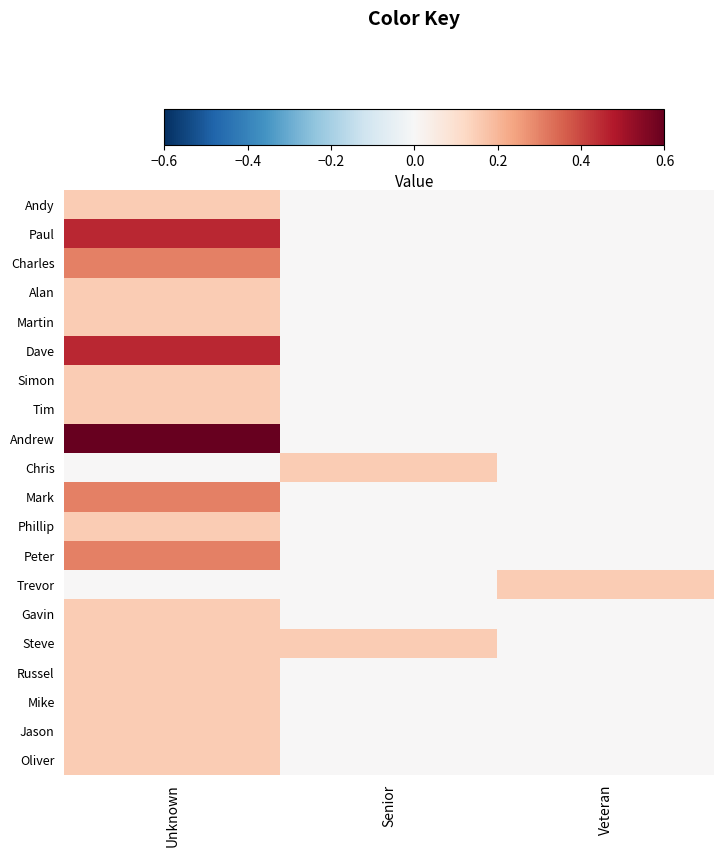

What is the greatest value displayed?

0.6